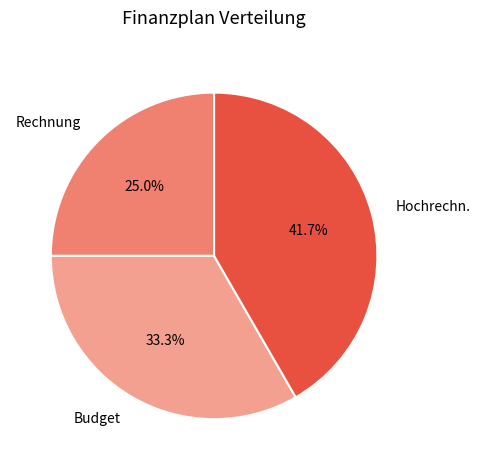

Is it true that Hochrechn. is 42% of the pie?

True